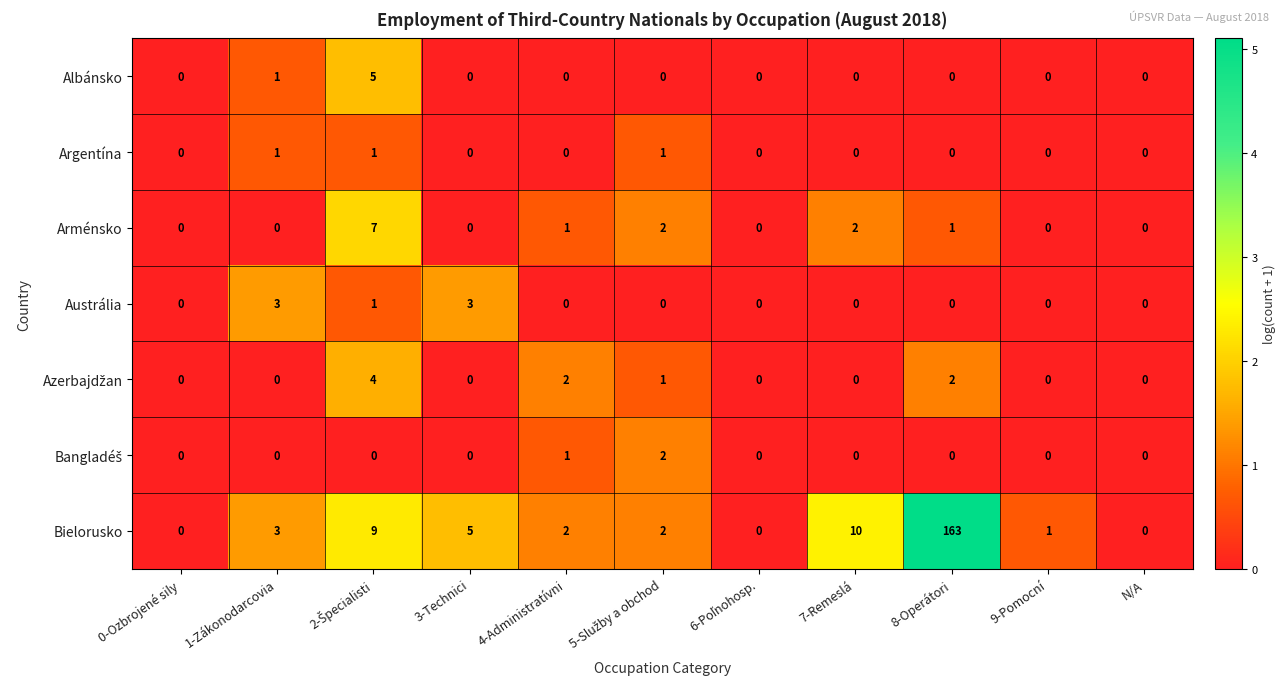

What is the difference between the highest and lowest values at 8-Operátori?

163